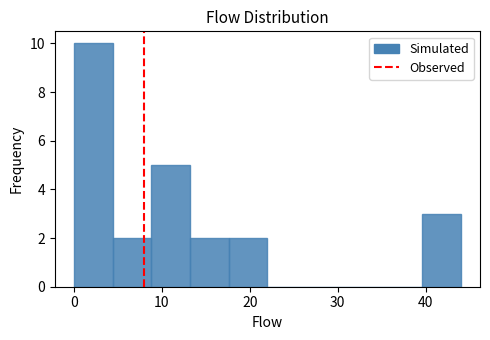

Reading left to right, transcribe this chart: for each bar, give the range it covers on the x-axis and its height. Neither the bar edges nor the heights are printed on the chart, so give them approximately, as read against the axes.

0.0 to 4.4: 10
4.4 to 8.8: 2
8.8 to 13.2: 5
13.2 to 17.6: 2
17.6 to 22.0: 2
22.0 to 26.4: 0
26.4 to 30.8: 0
30.8 to 35.2: 0
35.2 to 39.6: 0
39.6 to 44.0: 3